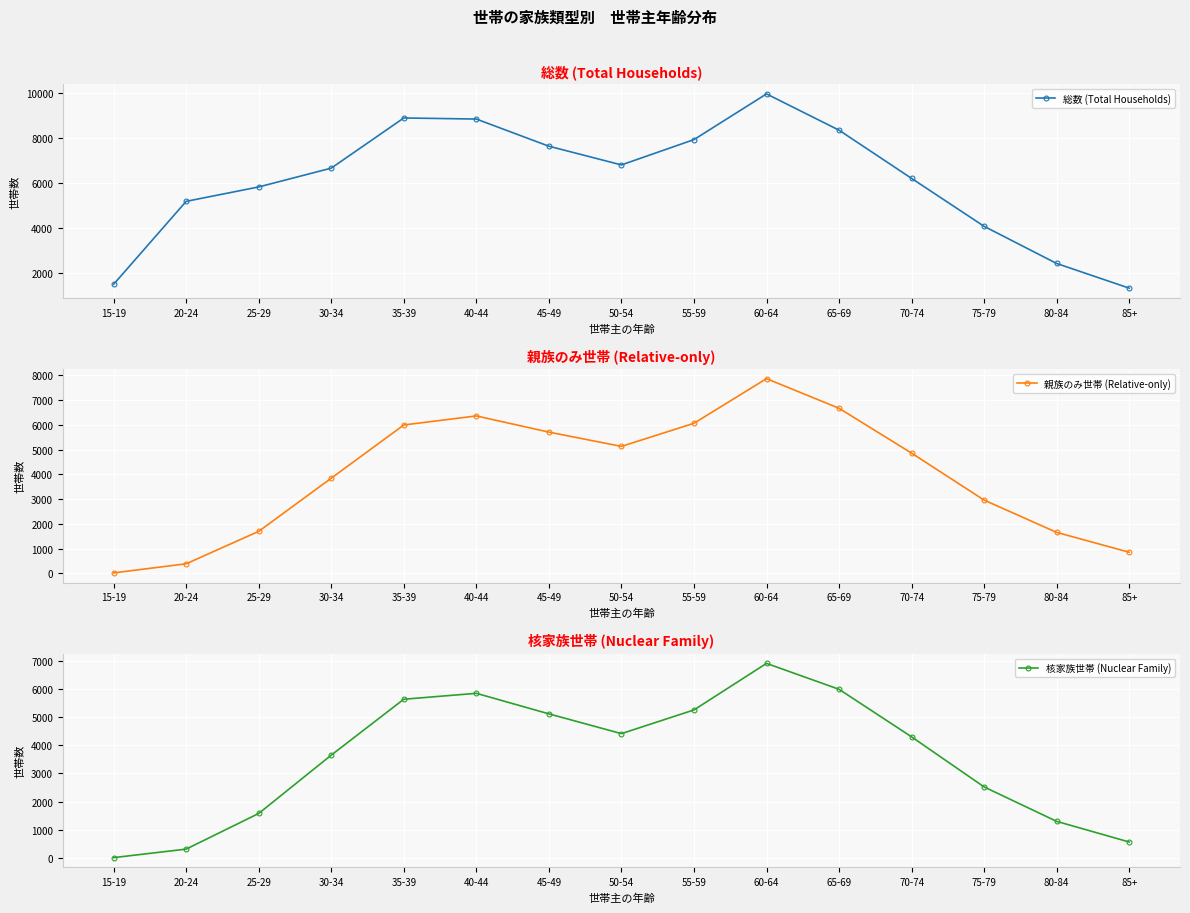

At 80-84, list the series in order from largest to smallest.

総数 (Total Households), 親族のみ世帯 (Relative-only), 核家族世帯 (Nuclear Family)